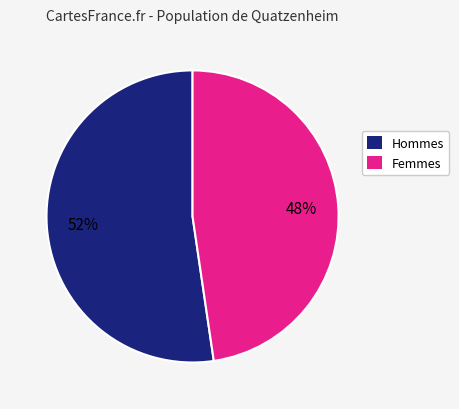

To the nearest percent, what is the average slice percentage?

50%